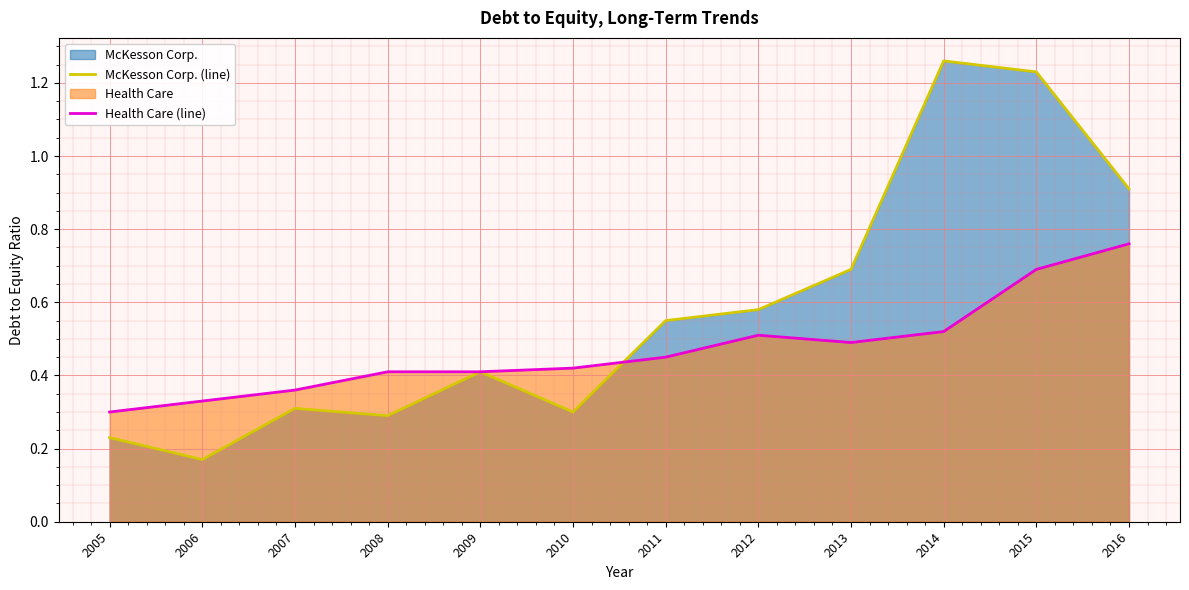

What is the approximate value of McKesson Corp. (line) at 2014?

1.3